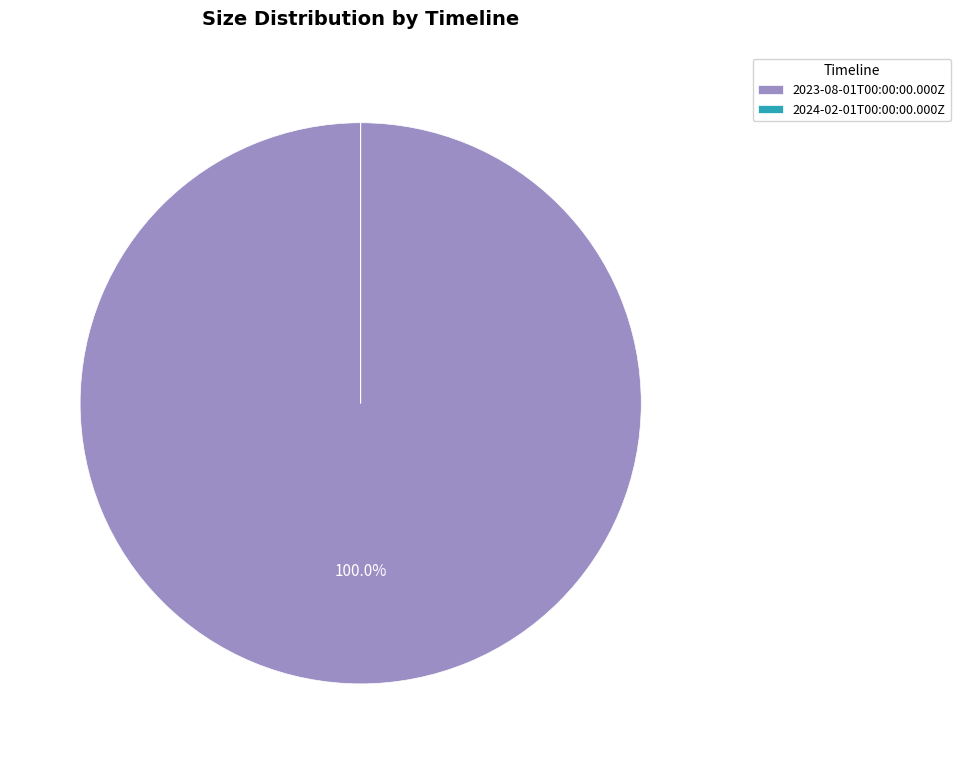

What is the largest slice in the pie chart?

2023-08-01T00:00:00.000Z